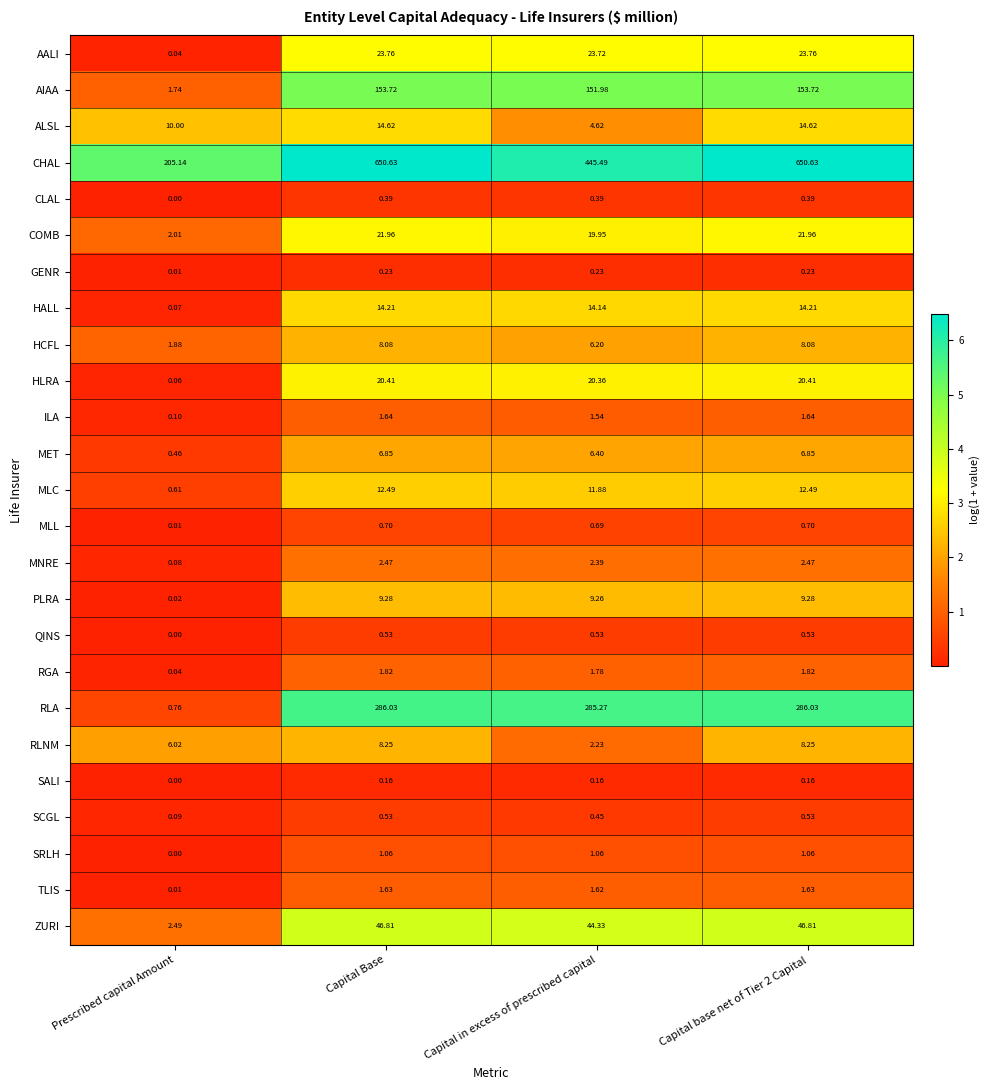

Is the value of RGA at Prescribed capital Amount greater than the value of RLNM at Capital in excess of prescribed capital?

No